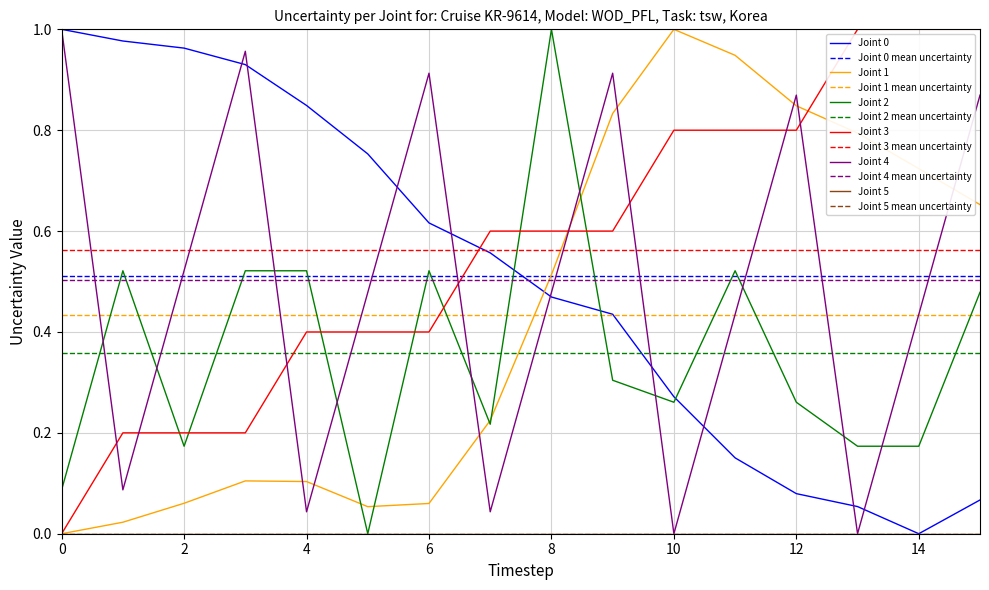

True or false: Joint 0 has a value of -0.3 at 14.

False